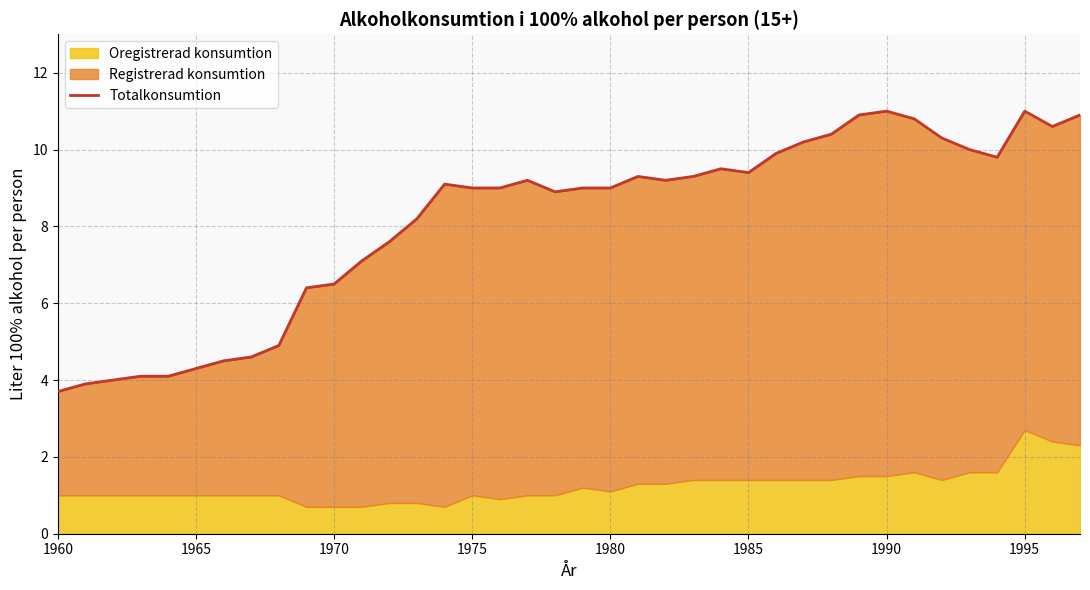

At which category does the chart reach its peak across all series?

1990